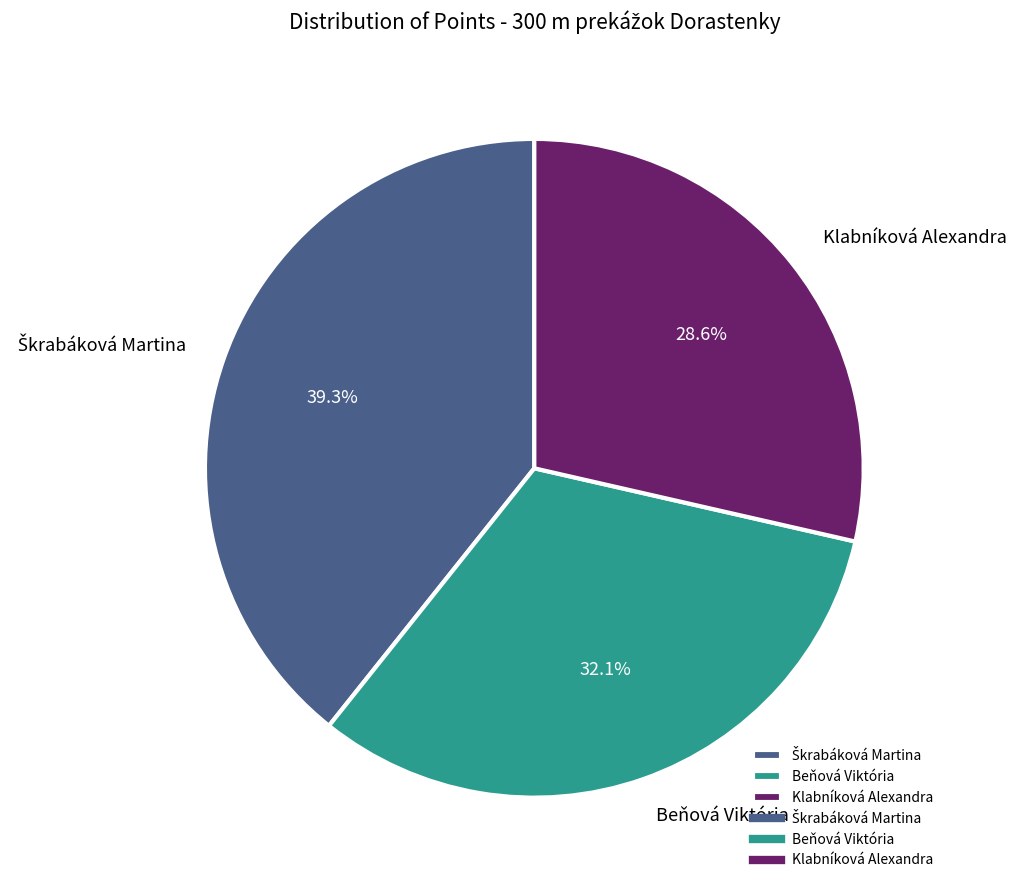

How many segments does this pie chart have?

3